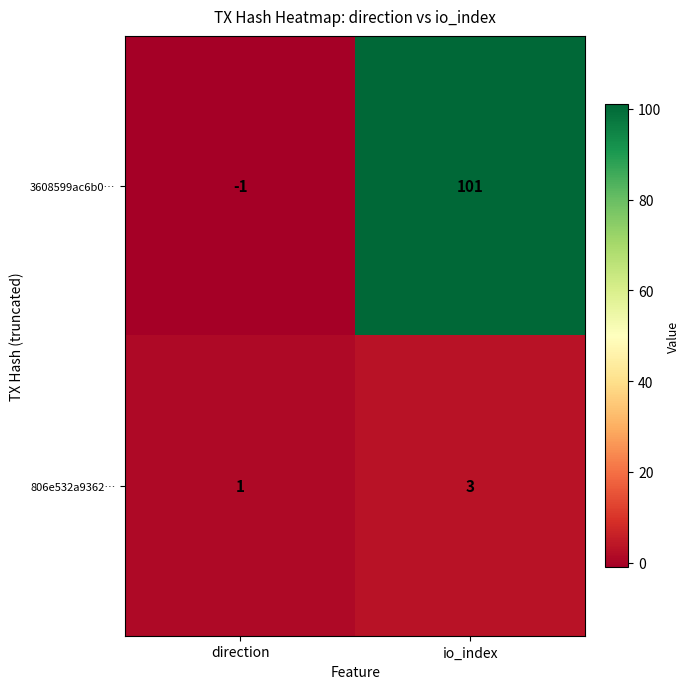

Which category has the highest value in the 806e532a9362… series?

io_index